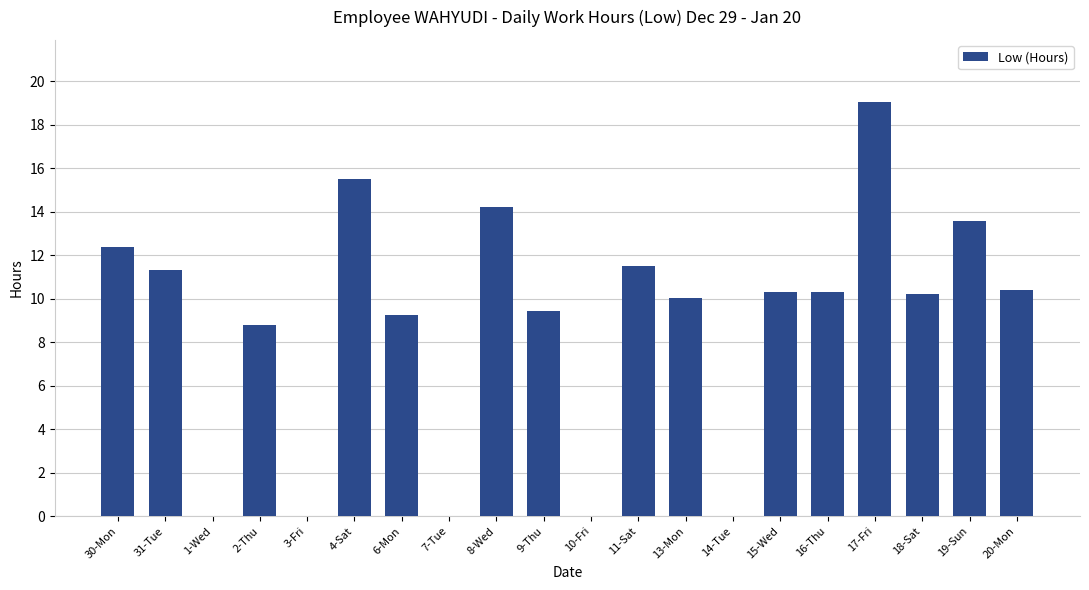

How many distinct data groups are displayed?

1